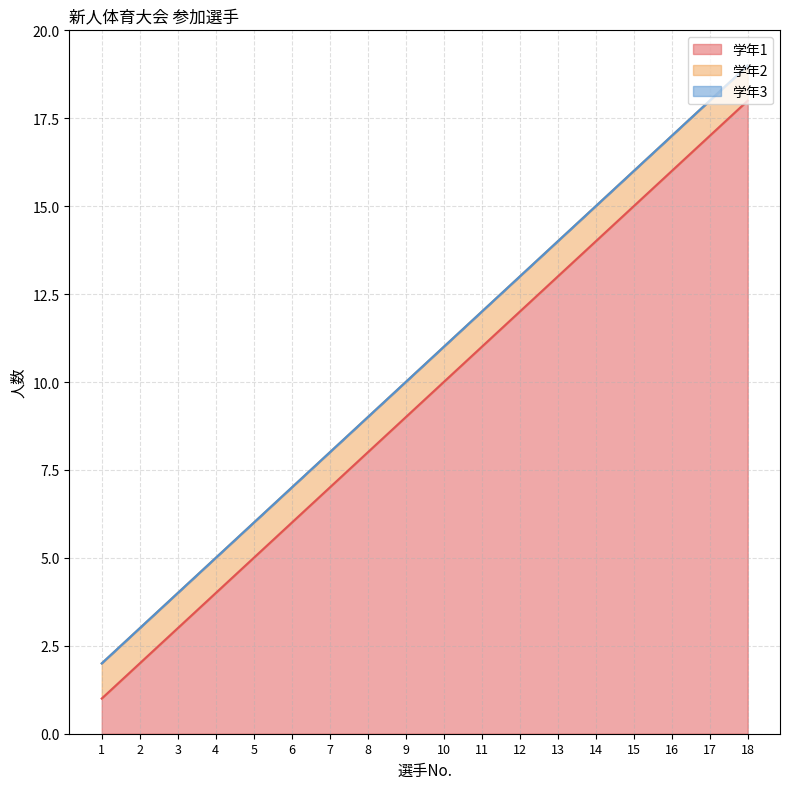

Reading left to right, what are all the values shown in this chart?

学年1: 1=1	2=2	3=3	4=4	5=5	6=6	7=7	8=8	9=9	10=10	11=11	12=12	13=13	14=14	15=15	16=16	17=17	18=18
学年2: 1=1	2=1	3=1	4=1	5=1	6=1	7=1	8=1	9=1	10=1	11=1	12=1	13=1	14=1	15=1	16=1	17=1	18=1
学年3: 1=0	2=0	3=0	4=0	5=0	6=0	7=0	8=0	9=0	10=0	11=0	12=0	13=0	14=0	15=0	16=0	17=0	18=0